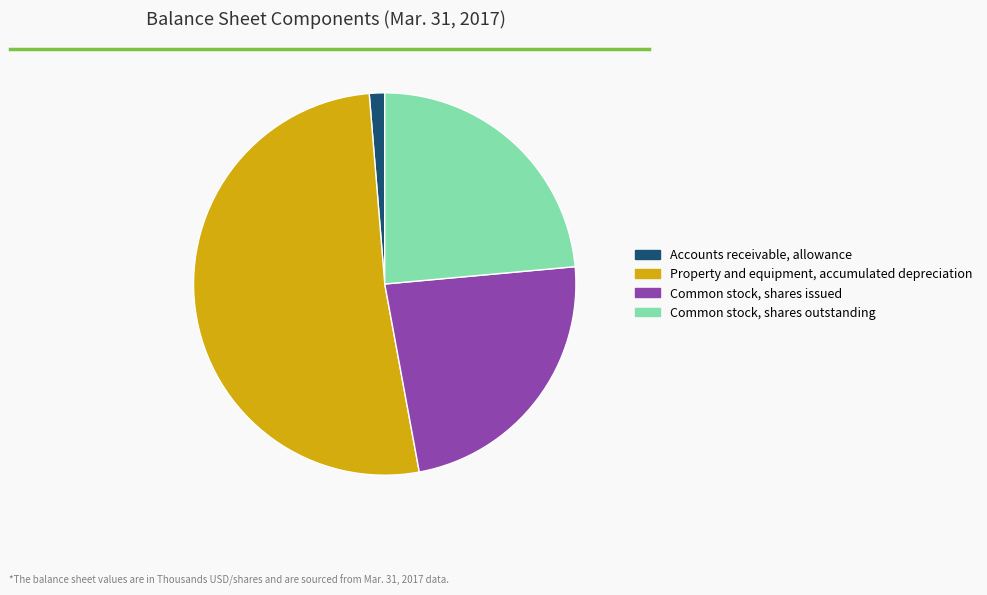

Is it true that Accounts receivable, allowance is 1% of the pie?

True